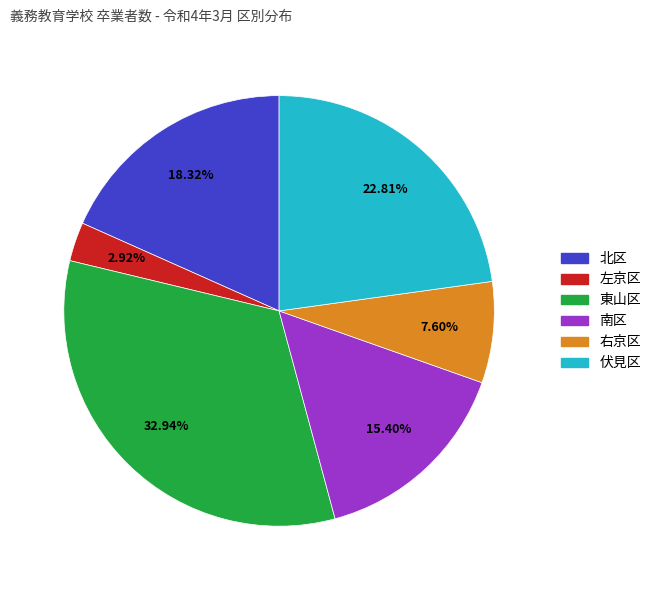

Approximately how many times larger is the value at 東山区 compared to 左京区?

11.3